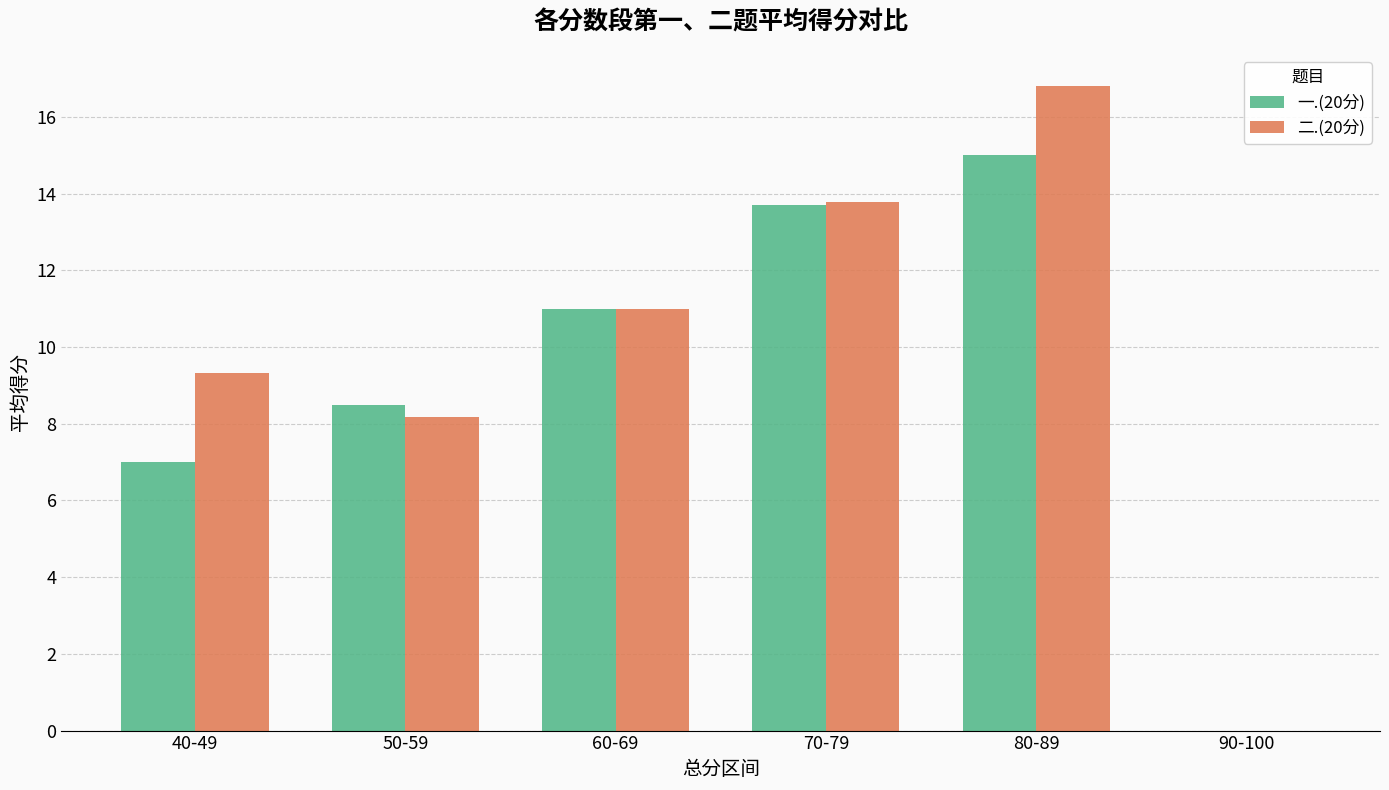

True or false: 二.(20分) has a value of 21.6 at 70-79.

False